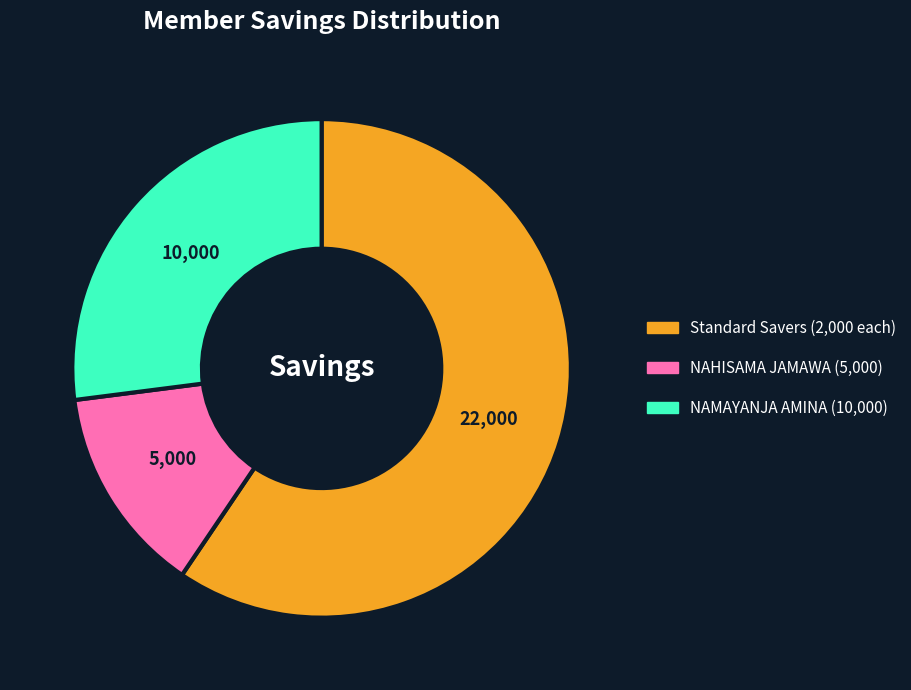

Is there any slice that represents more than half of the pie?

Yes